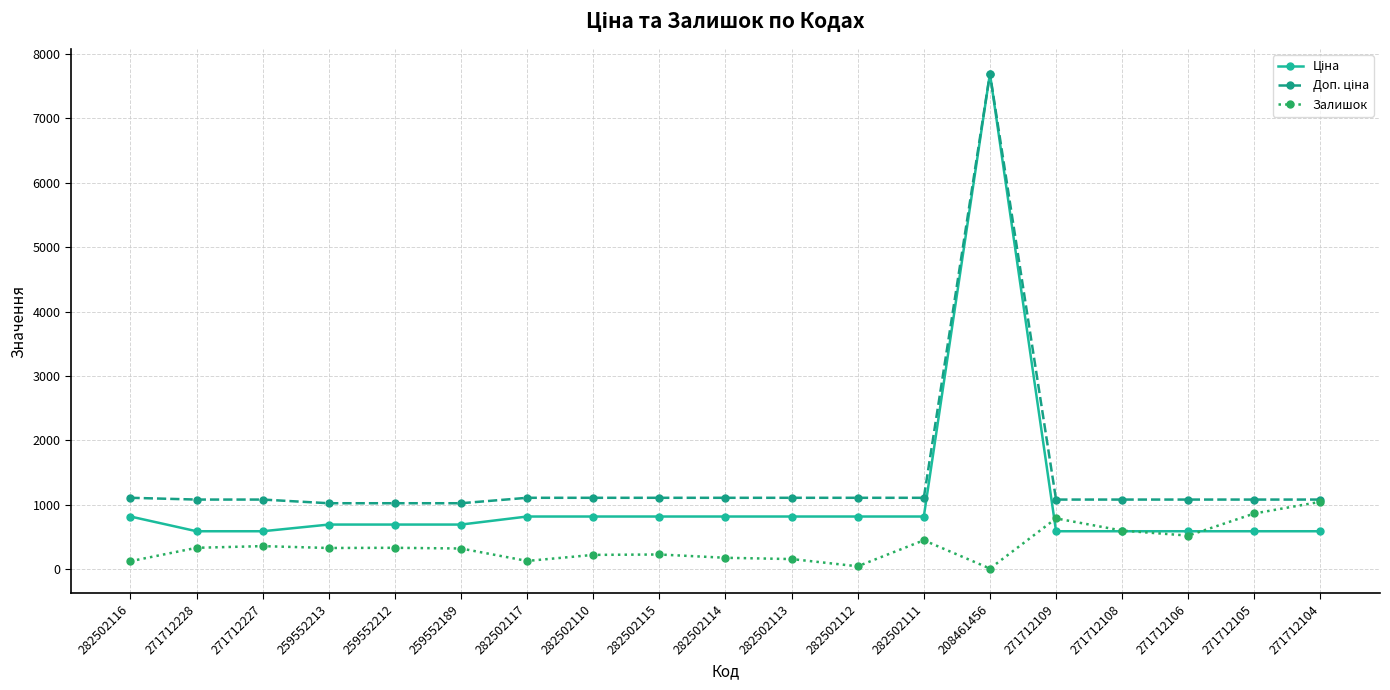

The Залишок series shows 1065.7 at 271712109. True or false?

False